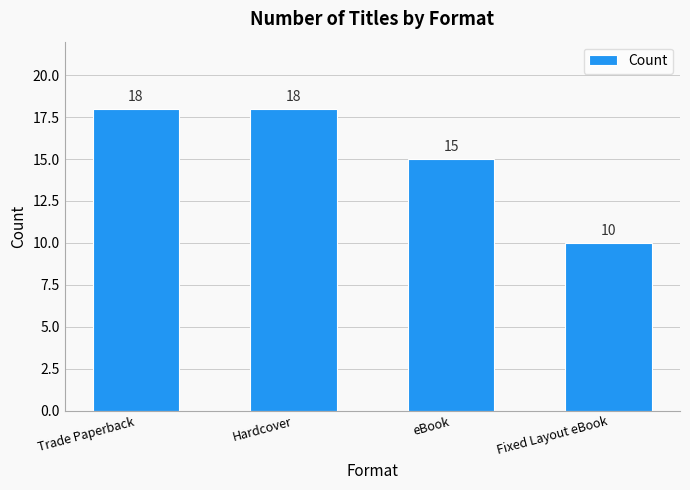

Reading left to right, list all the values displayed in this chart.

18	18	15	10